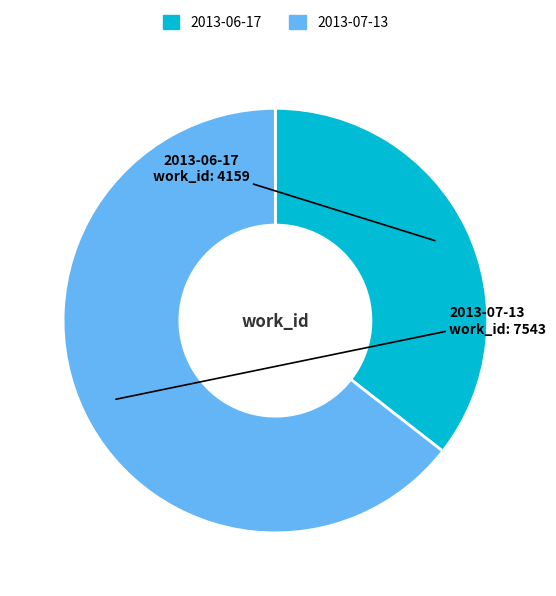

Which has a higher value, 2013-06-17 or 2013-07-13?

2013-07-13